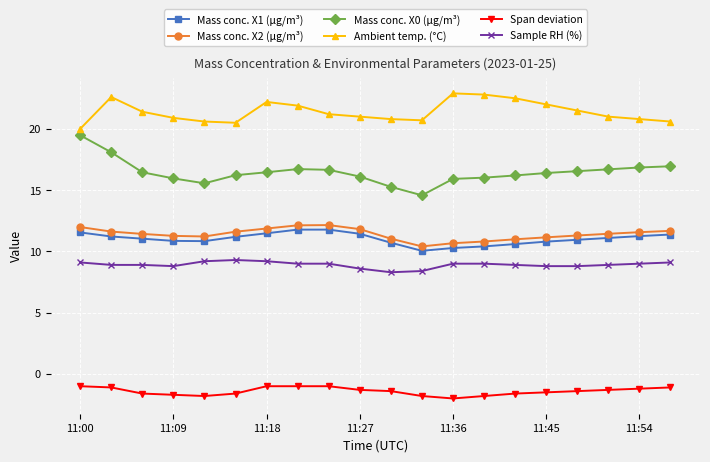

What is the sum of all Mass conc. X1 (μg/m³) values?

220.7